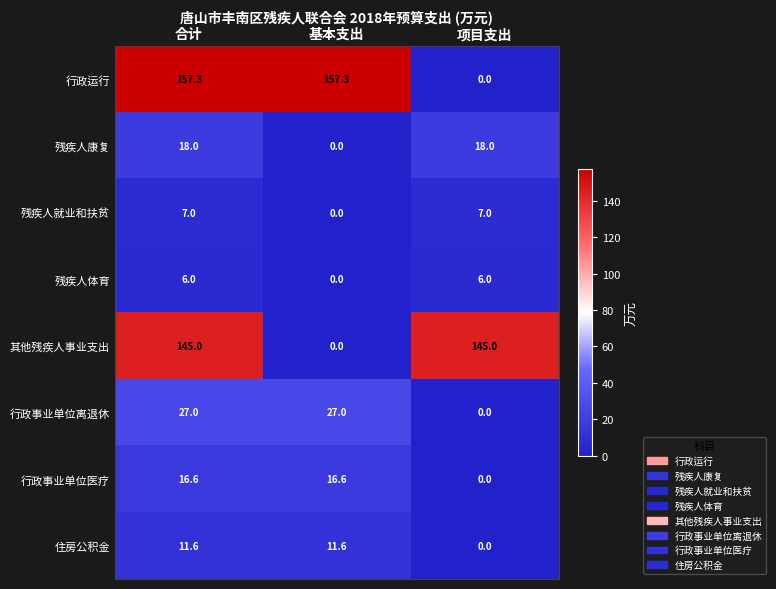

What is the difference between the 残疾人康复 values at 基本支出 and 合计?

18.0